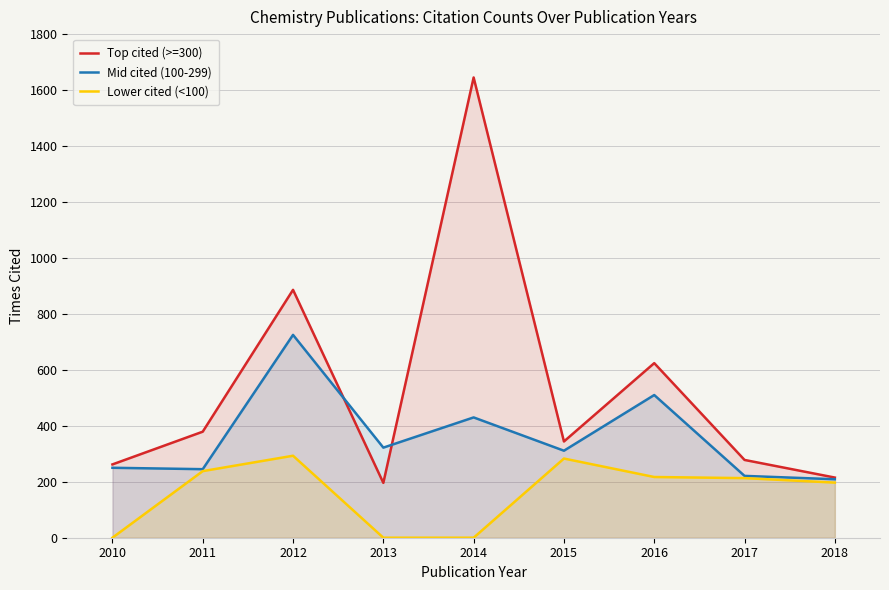

How many values in the Lower cited (<100) series exceed 213?

4